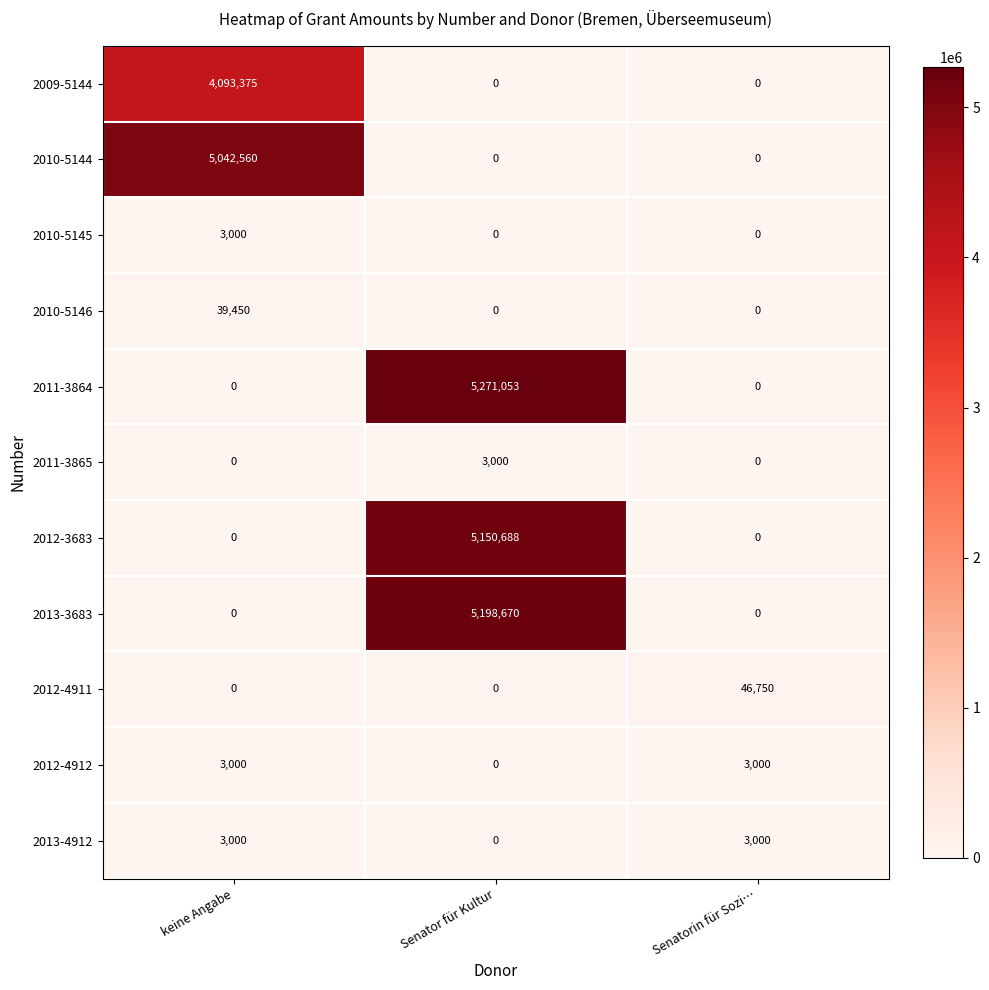

How many 2012-4911 values are between 0 and 46750?

3